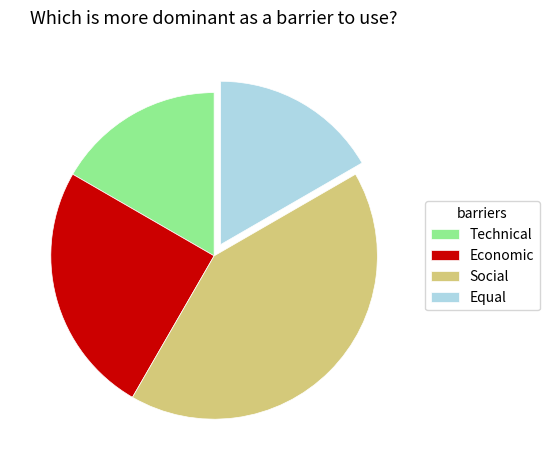

Which category has the biggest portion of the pie?

Social